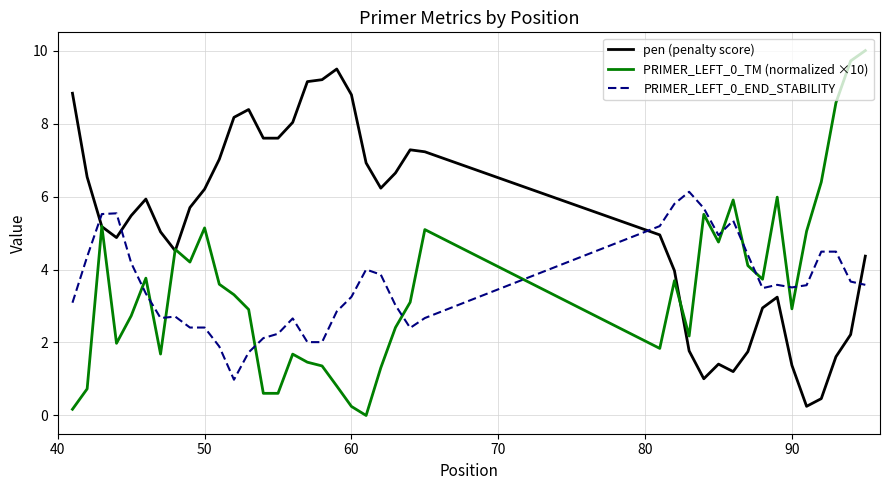

How many lines are shown in the chart?

3